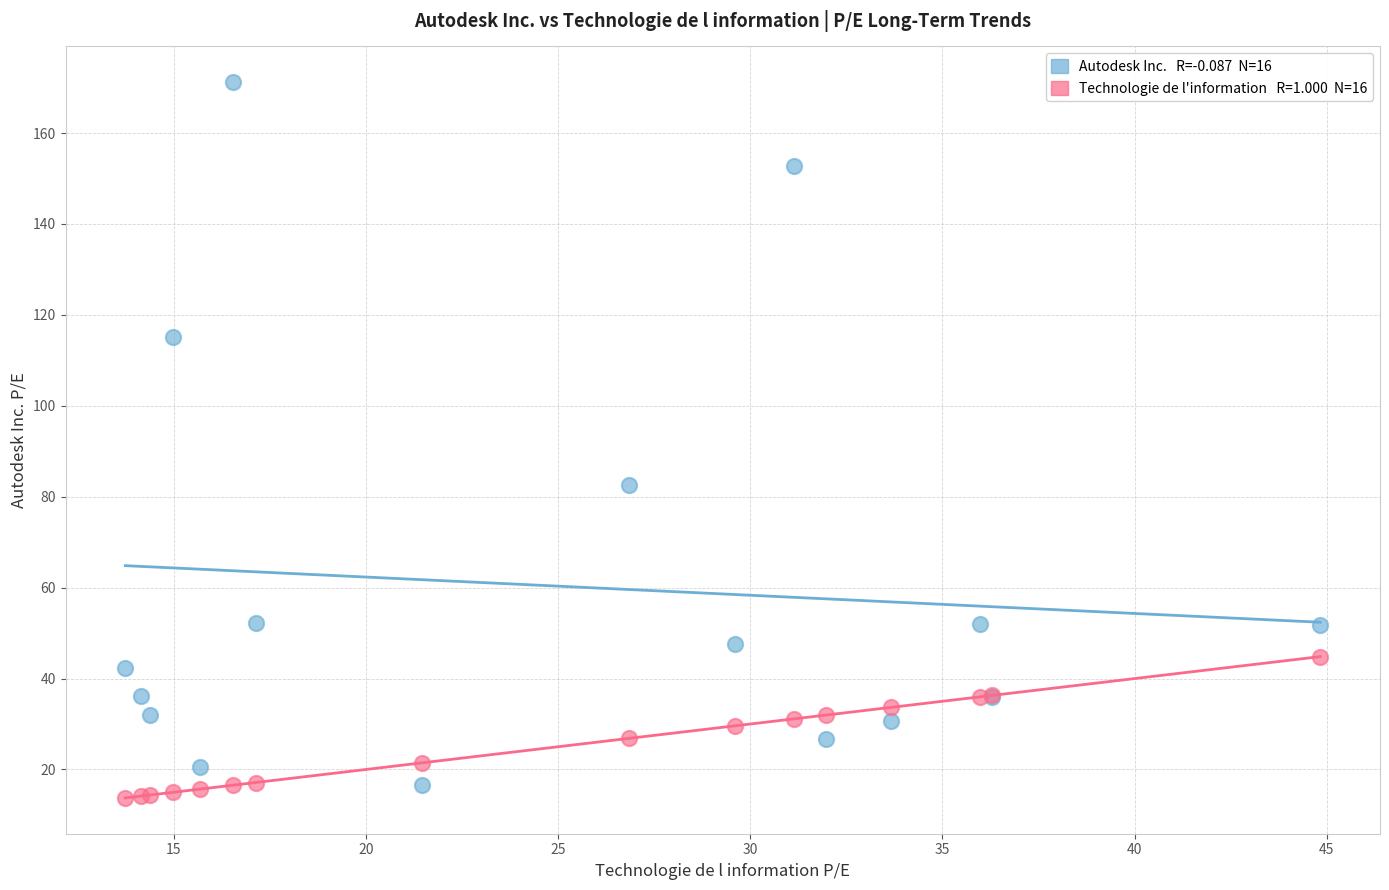

Across all series, what Y value is closest to 92?

82.5